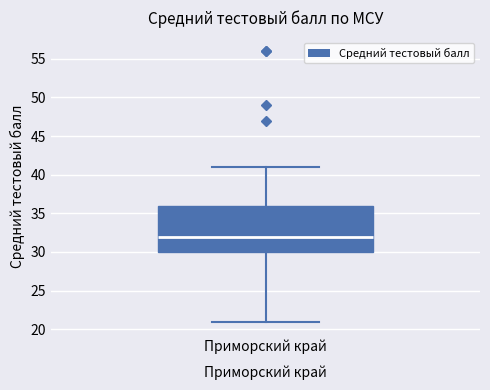

Transcribe this box plot: give where the median line is, the range the box spans, and where the two whiskers end, as read against the y-axis. The values are not printed on the chart, so give them approximately, as read against the axis.

median 32, box 30 to 36, whiskers 21 to 41